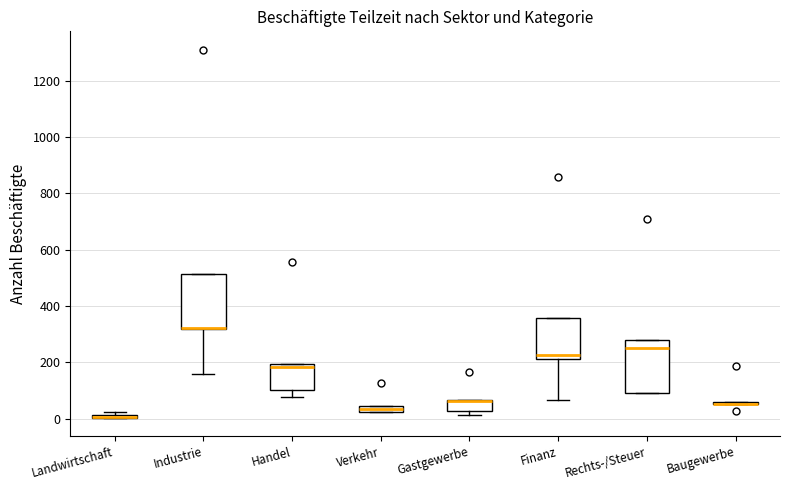

Where is the upper edge of the box for Rechts-/Steuer on the y-axis? The values are not printed on the chart, so give them approximately, as read against the axis.

280